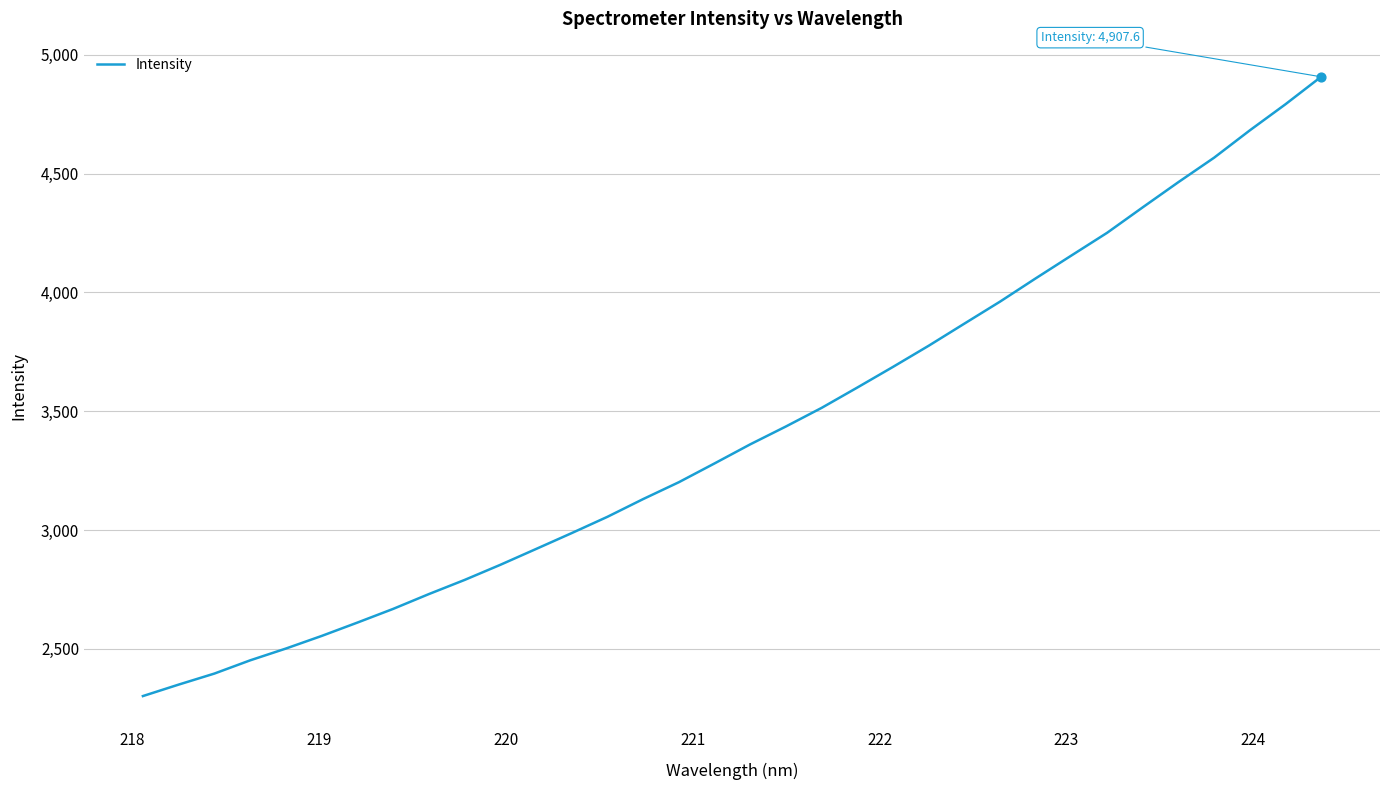

What is the difference between the maximum and minimum values?

2605.8